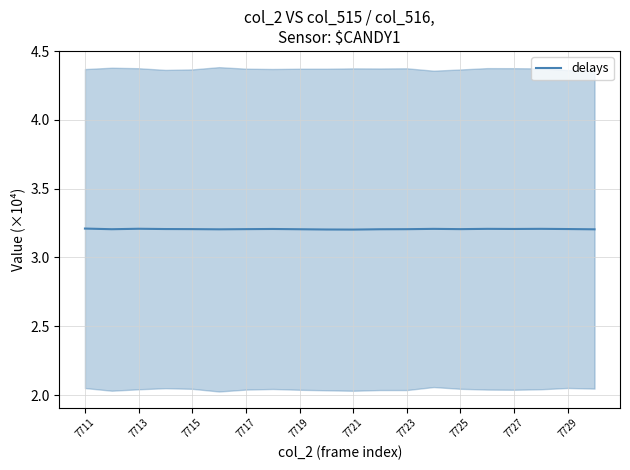

Reading left to right, list all the values displayed in this chart.

3.2	3.2	3.2	3.2	3.2	3.2	3.2	3.2	3.2	3.2	3.2	3.2	3.2	3.2	3.2	3.2	3.2	3.2	3.2	3.2